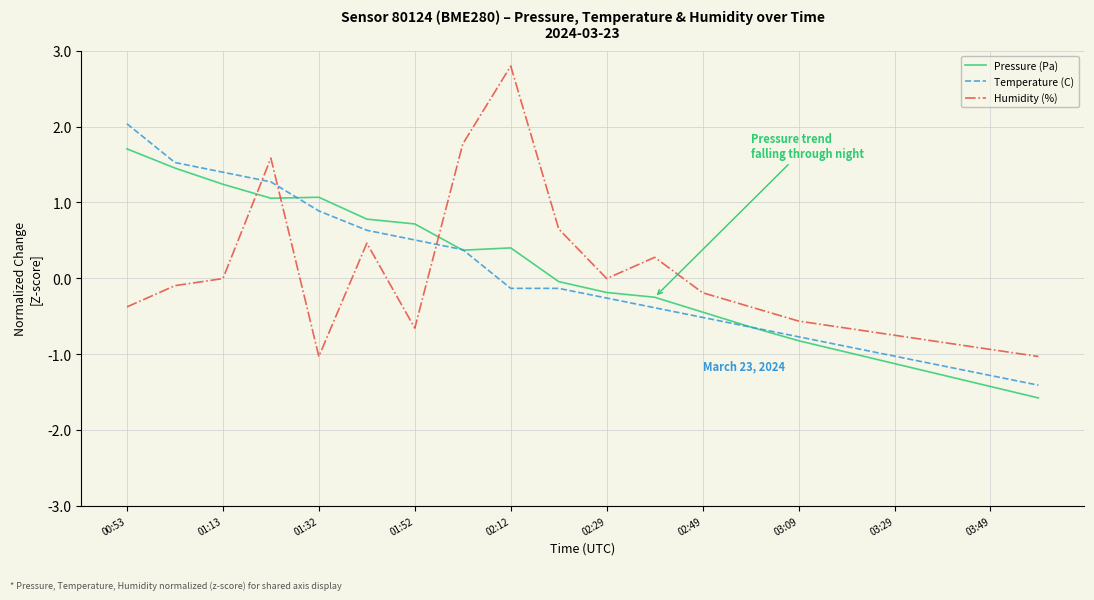

How many lines are shown in the chart?

3